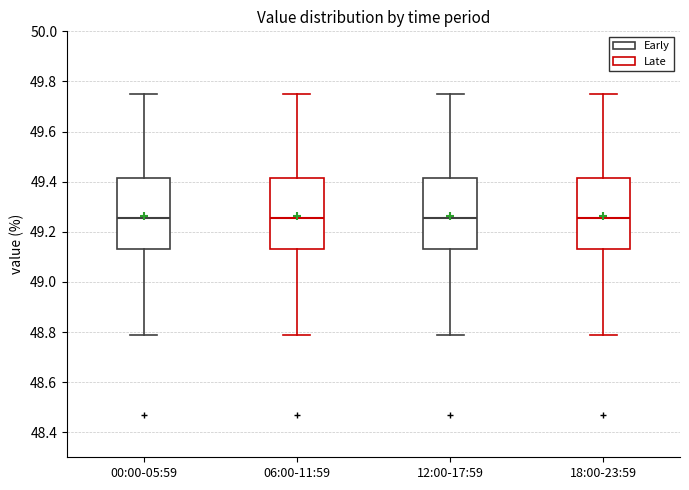

Reading left to right, transcribe this box plot: for each box, give where its median line is, the range the box spans, and where its two whiskers end, as read against the y-axis. The values are not printed on the chart, so give them approximately, as read against the axis.

00:00-05:59: median 49.26, box 49.14 to 49.42, whiskers 48.80 to 49.76
06:00-11:59: median 49.26, box 49.14 to 49.42, whiskers 48.80 to 49.76
12:00-17:59: median 49.26, box 49.14 to 49.42, whiskers 48.80 to 49.76
18:00-23:59: median 49.26, box 49.14 to 49.42, whiskers 48.80 to 49.76